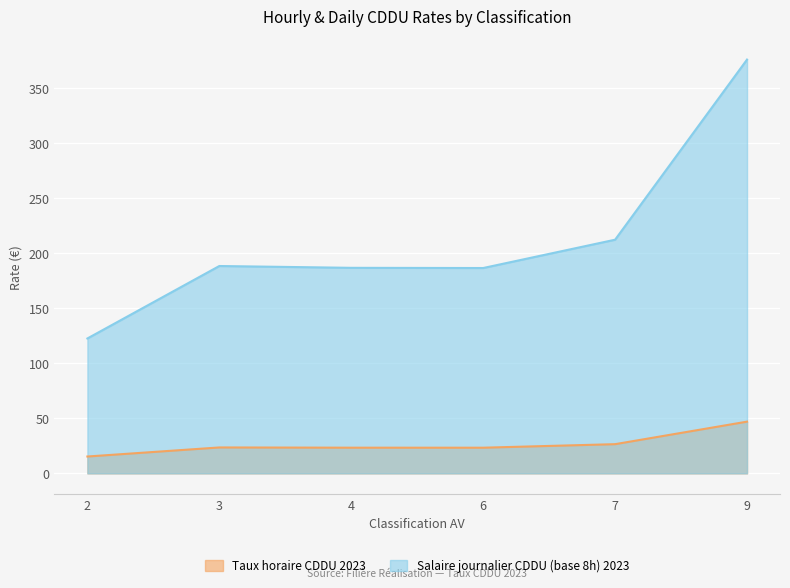

Which category has the highest value in the Taux horaire CDDU 2023 series?

9